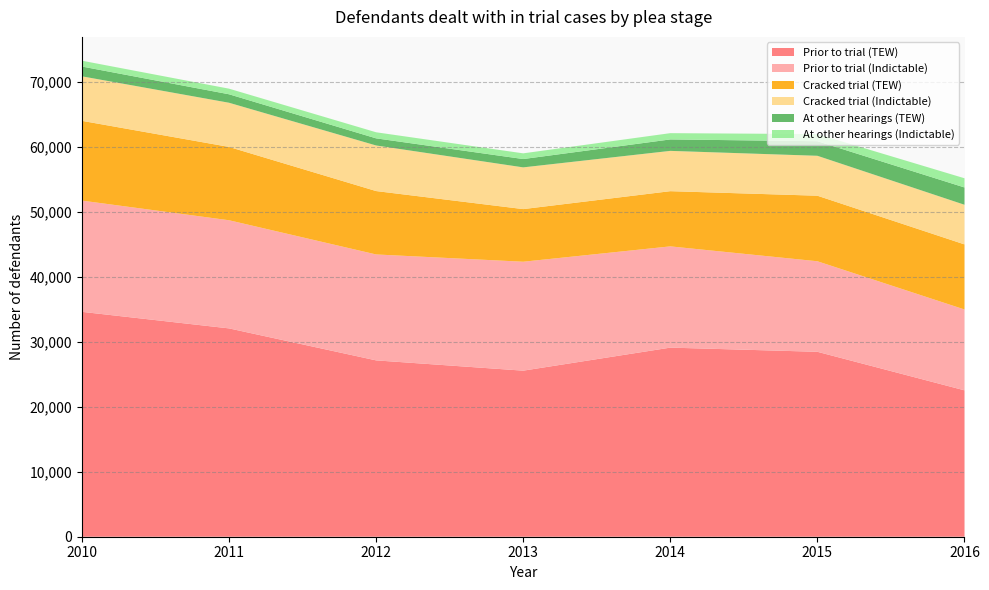

Reading left to right, list all the values displayed in this chart.

Prior to trial (TEW): 34621	32072	27147	25564	29111	28468	22535
Prior to trial (Indictable): 17123	16647	16307	16769	15586	13938	12449
Cracked trial (TEW): 12279	11289	9759	8102	8498	10090	10017
Cracked trial (Indictable): 6853	6801	7018	6425	6204	6146	6102
At other hearings (TEW): 1507	1304	1096	1281	1763	2244	2663
At other hearings (Indictable): 899	863	936	878	965	1099	1416